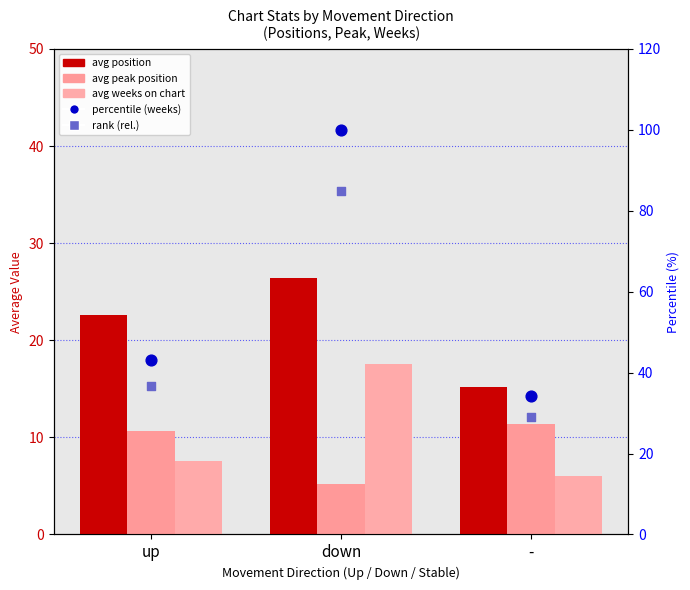

Is the value of avg peak position at down greater than the value of avg weeks on chart at down?

No